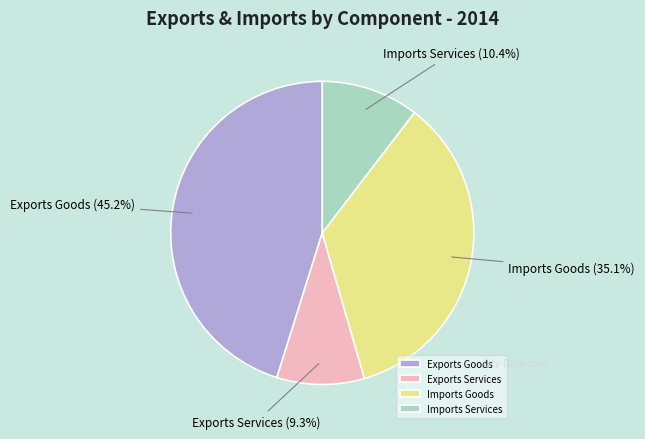

Which slice is the largest?

Exports Goods